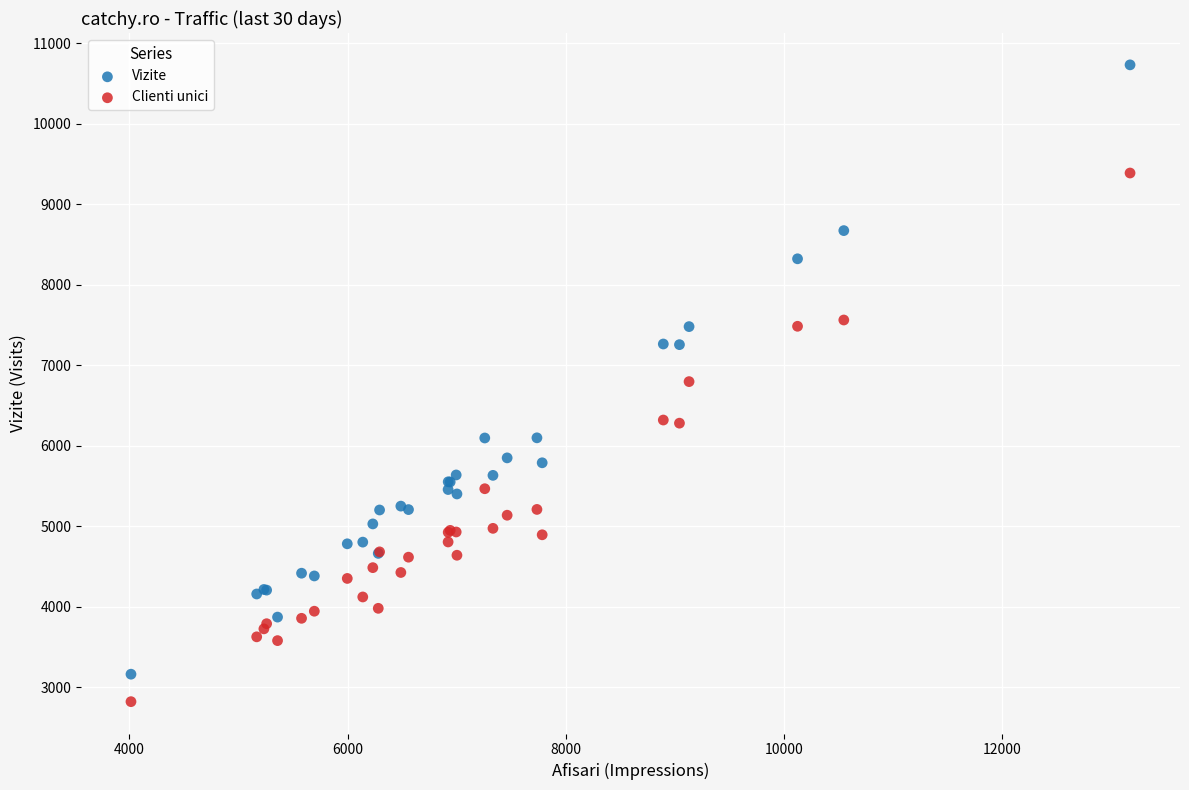

Which series reaches the minimum Y coordinate?

Clienti unici